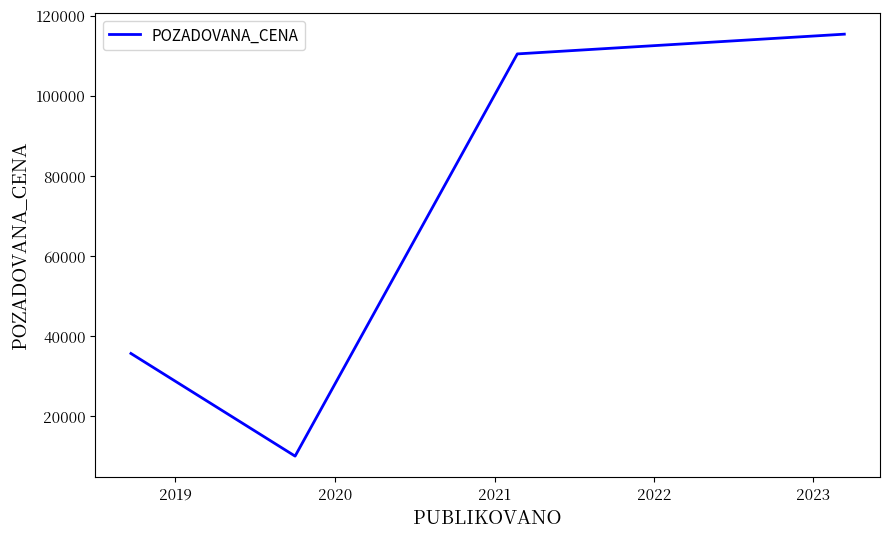

What is the difference between the second highest and minimum values?

100460